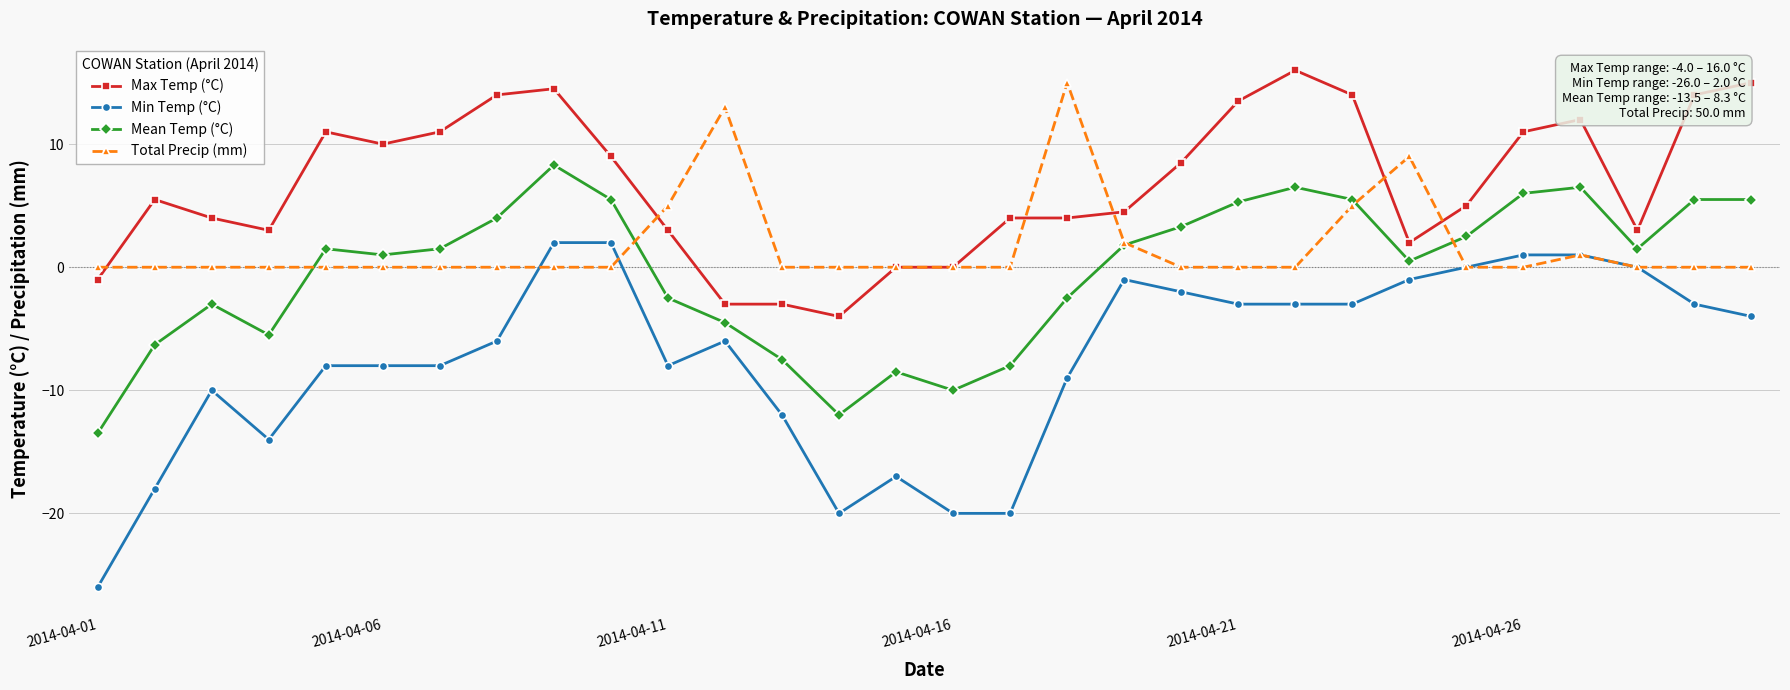

What is the sum of all Min Temp (°C) values?

-224.0